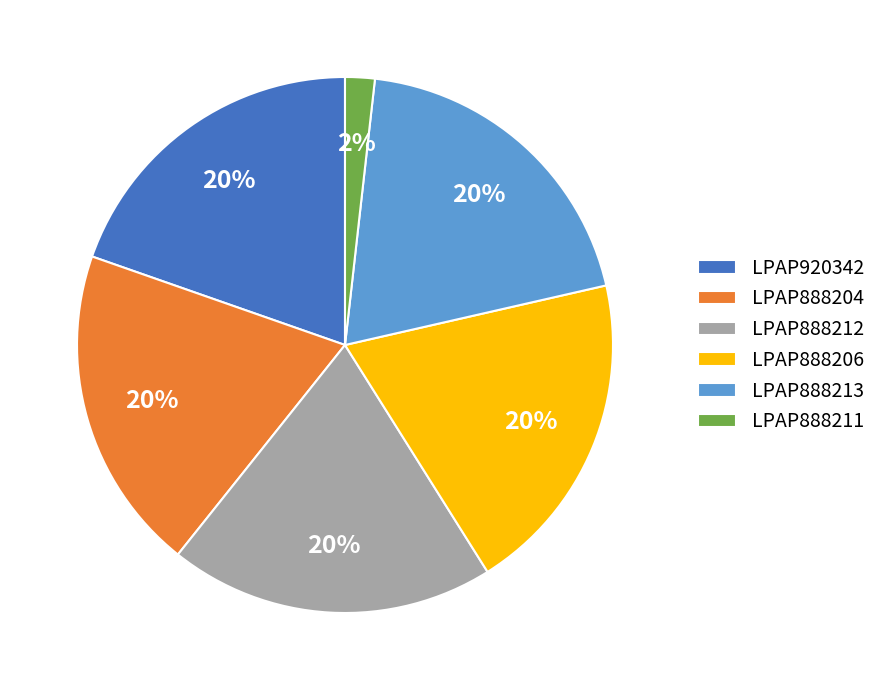

To the nearest percent, what is the difference between the largest and smallest slice percentages?

18%